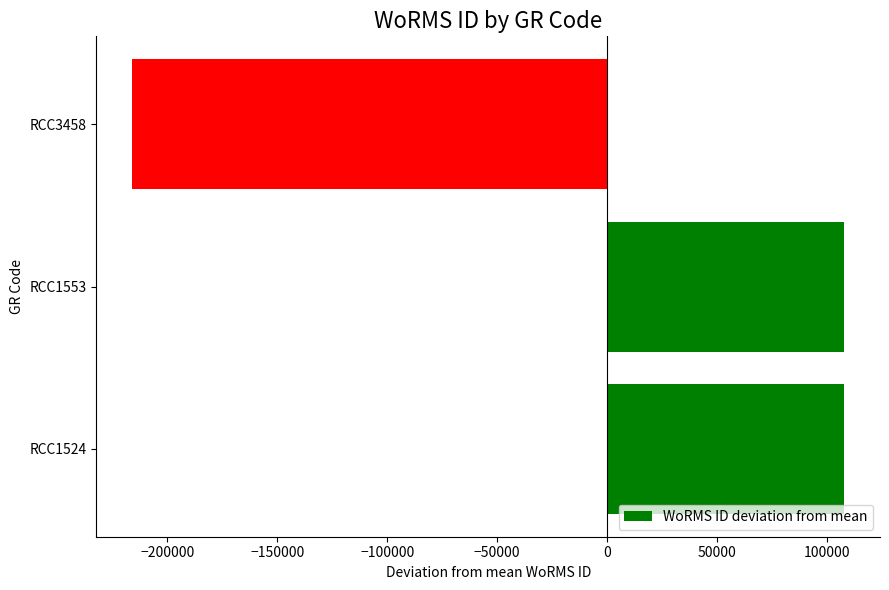

How many positive values are there?

2